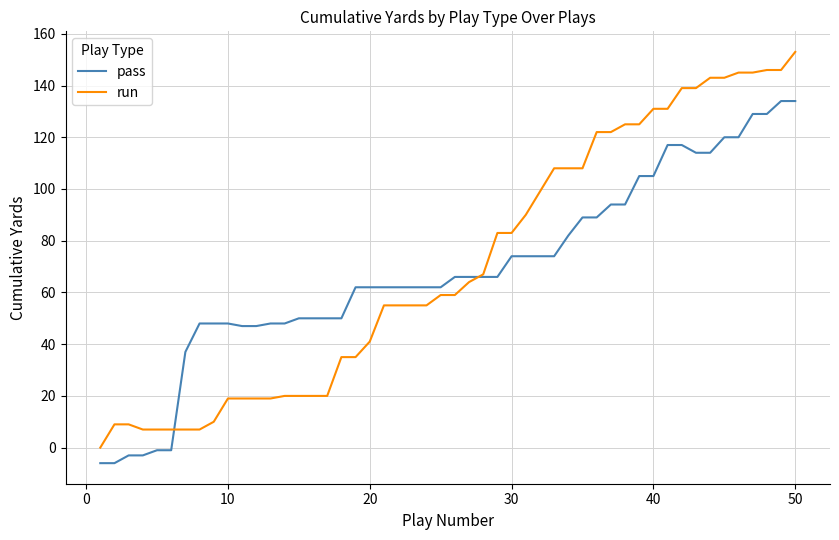

What is the highest value of the pass series?

134